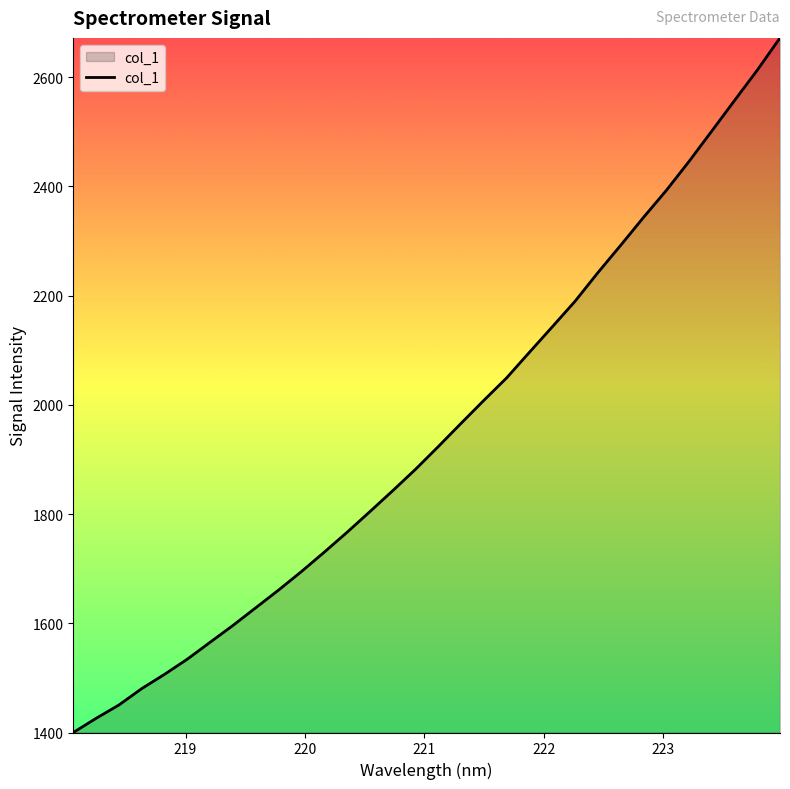

What is the difference between the maximum and minimum values?

1271.7